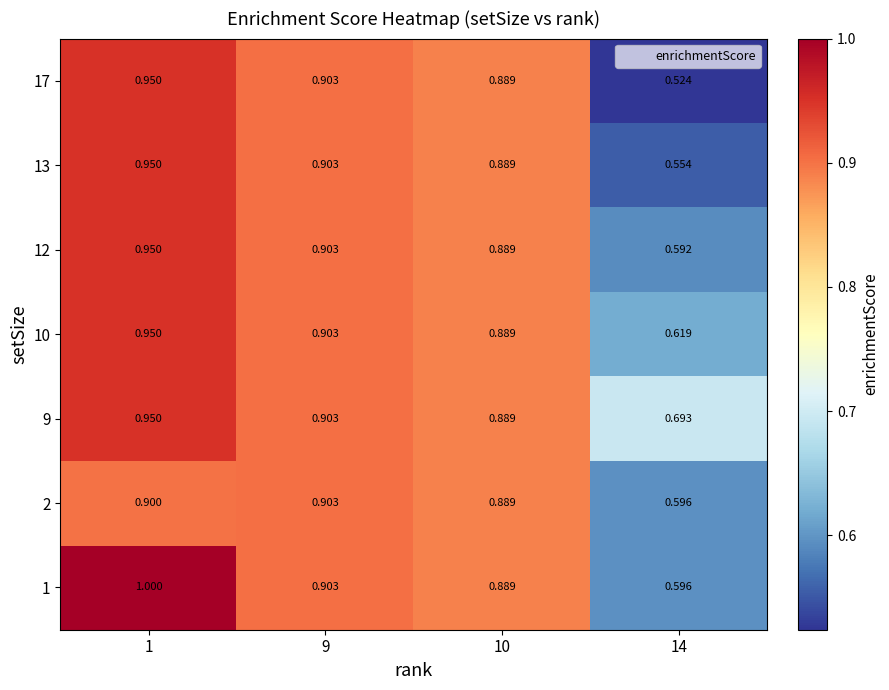

Is the value of 2 at 10 greater than the value of 10 at 1?

No